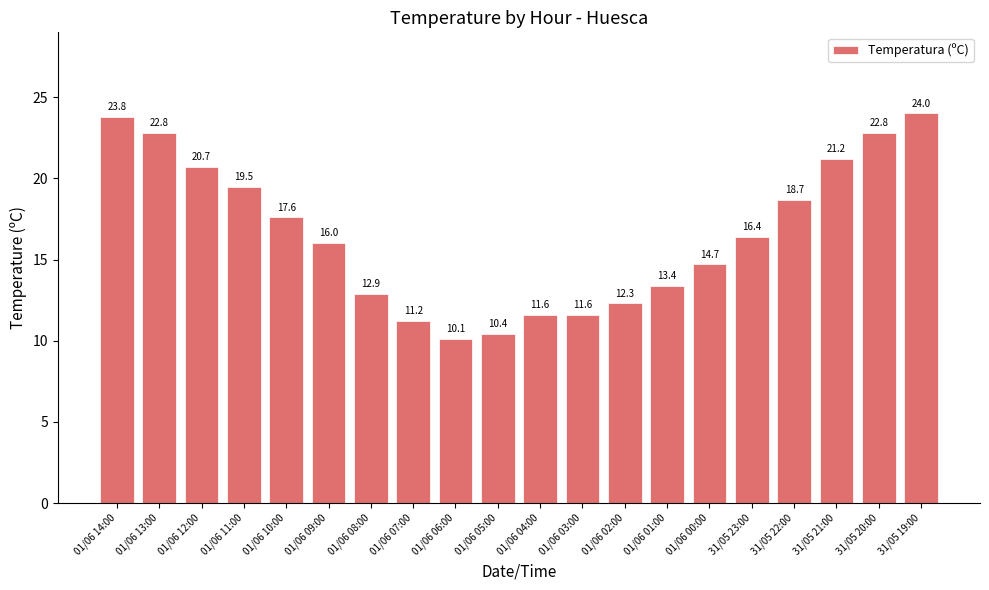

What is the value of the 18th bar from the left?

21.2